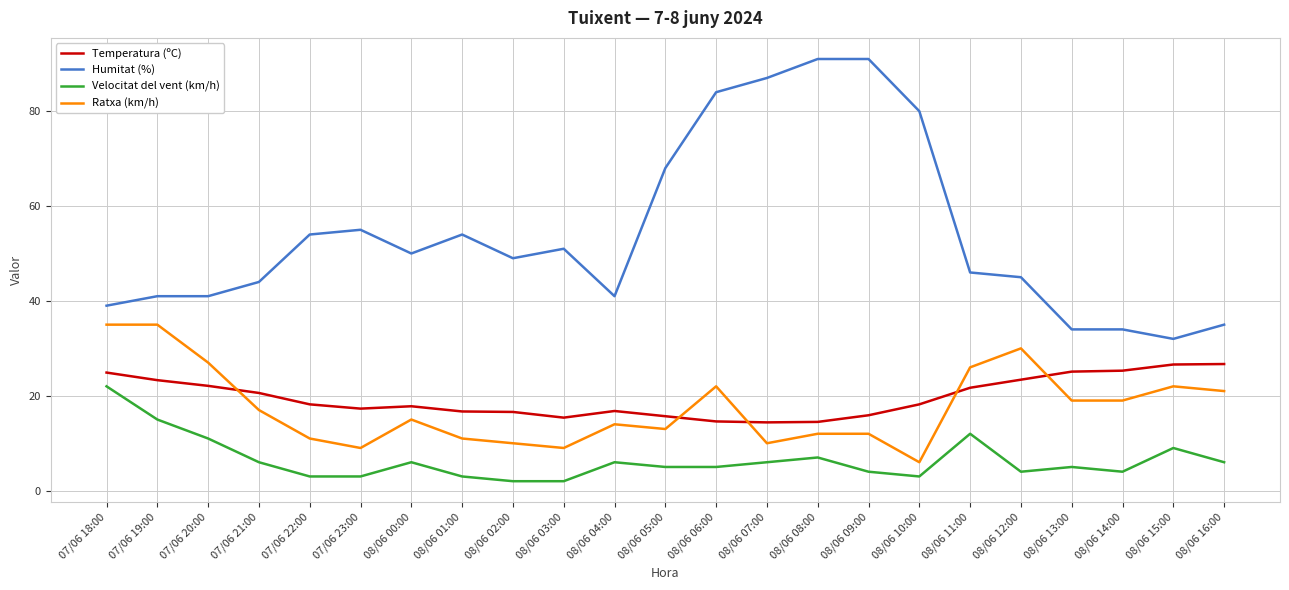

What is the total value across all series at 08/06 07:00?

117.4